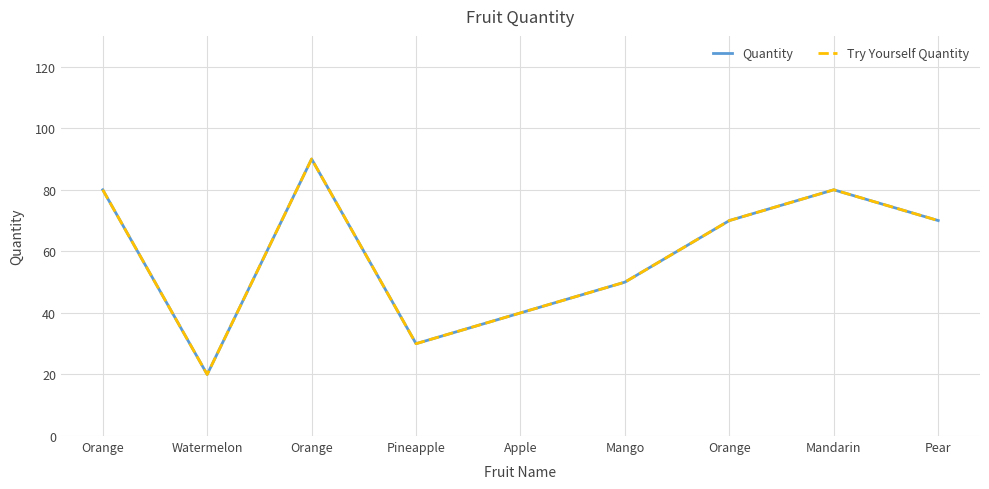

Which series has the widest spread of values?

Quantity